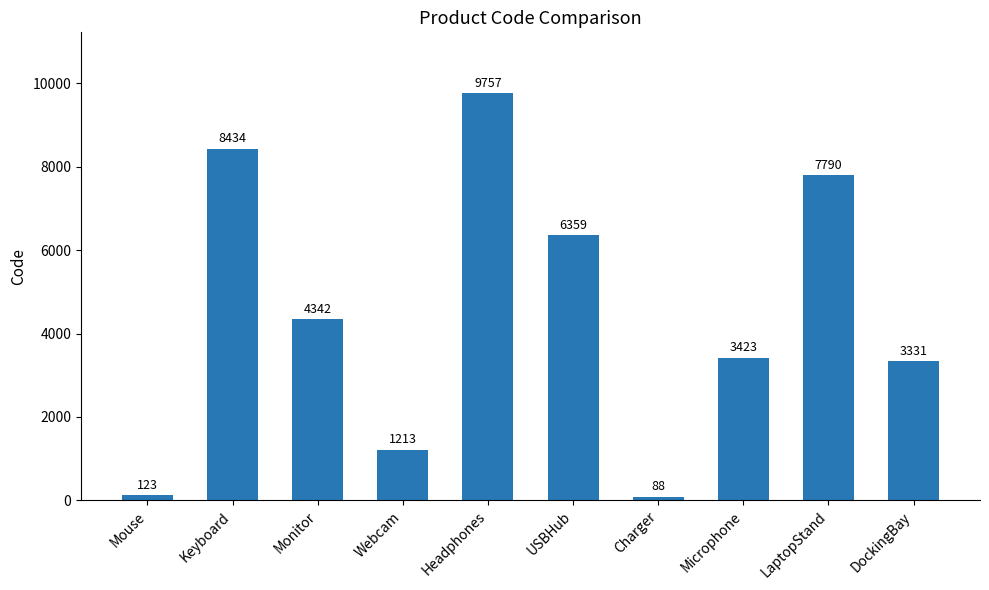

Which has a higher value, LaptopStand or Monitor?

LaptopStand